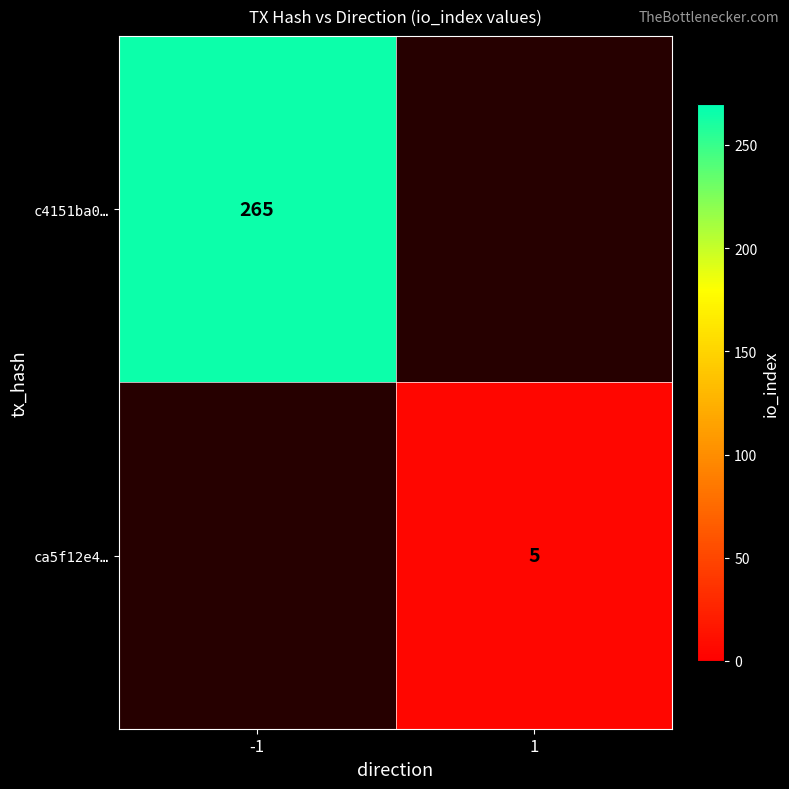

Is the value of ca5f12e4… at 1 greater than the value of c4151ba0… at -1?

No